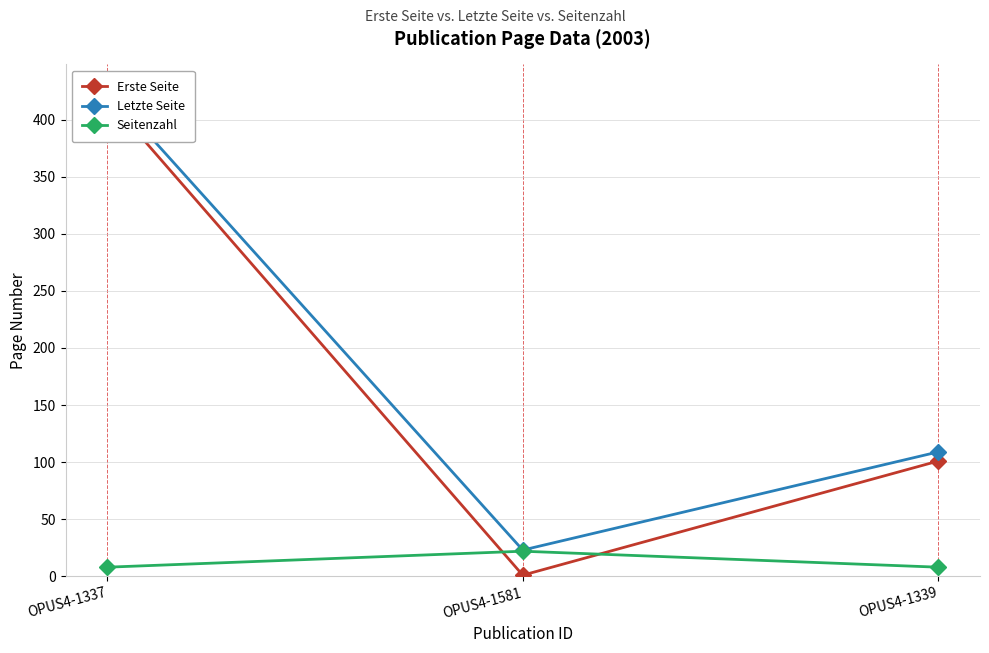

What is the difference between the Letzte Seite values at OPUS4-1339 and OPUS4-1337?

318